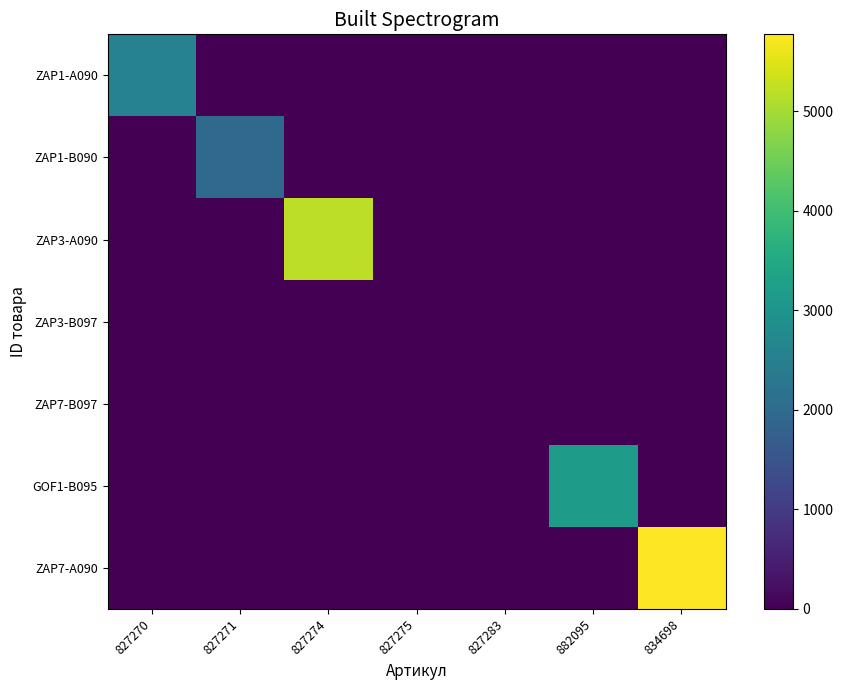

Reading left to right, list all the values displayed in this chart.

ZAP1-A090: 827270=2551.8	827271=0.0	827274=0.0	827275=0.0	827283=0.0	882095=0.0	834698=0.0
ZAP1-B090: 827270=0.0	827271=1973.6	827274=0.0	827275=0.0	827283=0.0	882095=0.0	834698=0.0
ZAP3-A090: 827270=0.0	827271=0.0	827274=5198.9	827275=0.0	827283=0.0	882095=0.0	834698=0.0
ZAP3-B097: 827270=0.0	827271=0.0	827274=0.0	827275=0.0	827283=0.0	882095=0.0	834698=0.0
ZAP7-B097: 827270=0.0	827271=0.0	827274=0.0	827275=0.0	827283=0.0	882095=0.0	834698=0.0
GOF1-B095: 827270=0.0	827271=0.0	827274=0.0	827275=0.0	827283=0.0	882095=3167.8	834698=0.0
ZAP7-A090: 827270=0.0	827271=0.0	827274=0.0	827275=0.0	827283=0.0	882095=0.0	834698=5775.6